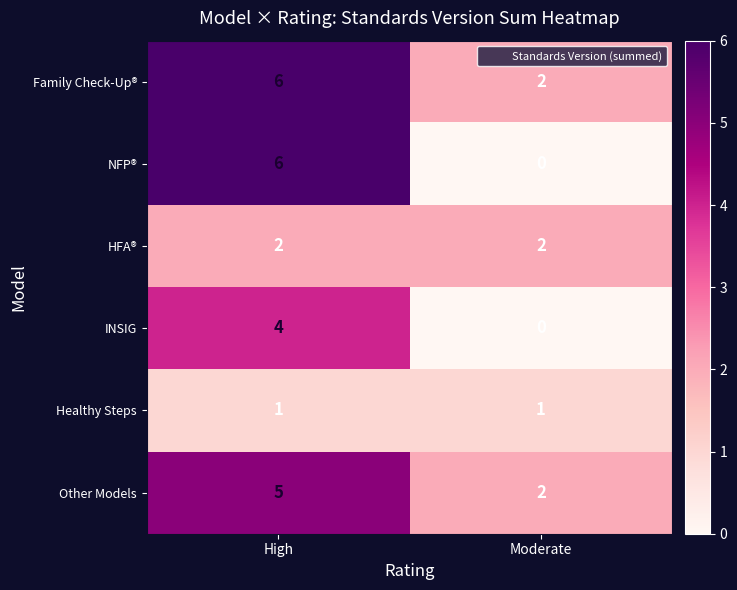

At which category does the chart reach its peak across all series?

High